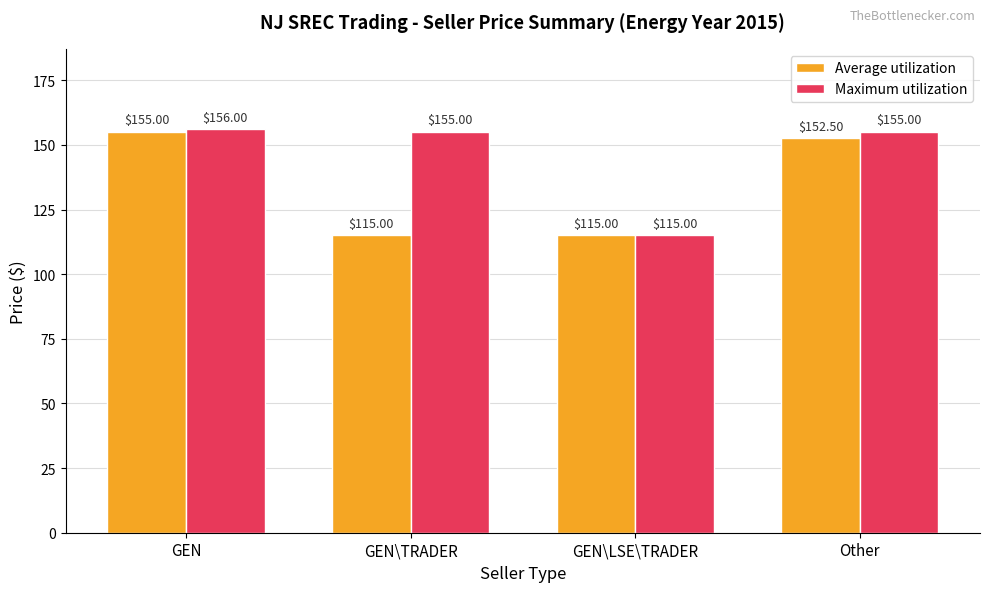

At which category is the sum across all series the highest?

GEN